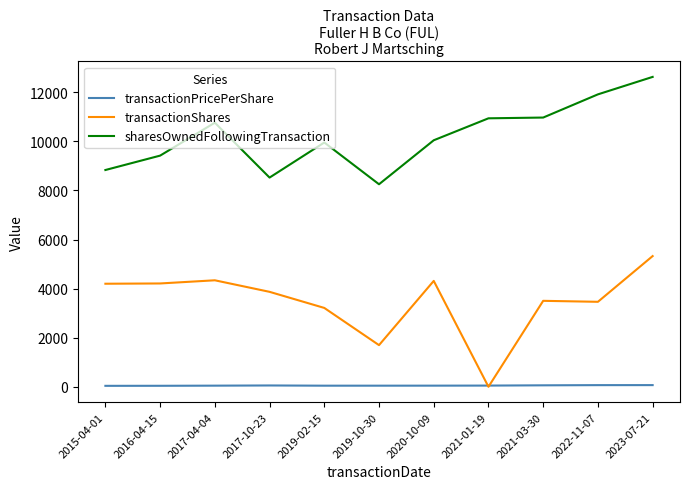

What is the maximum value shown in the chart?

12621.0